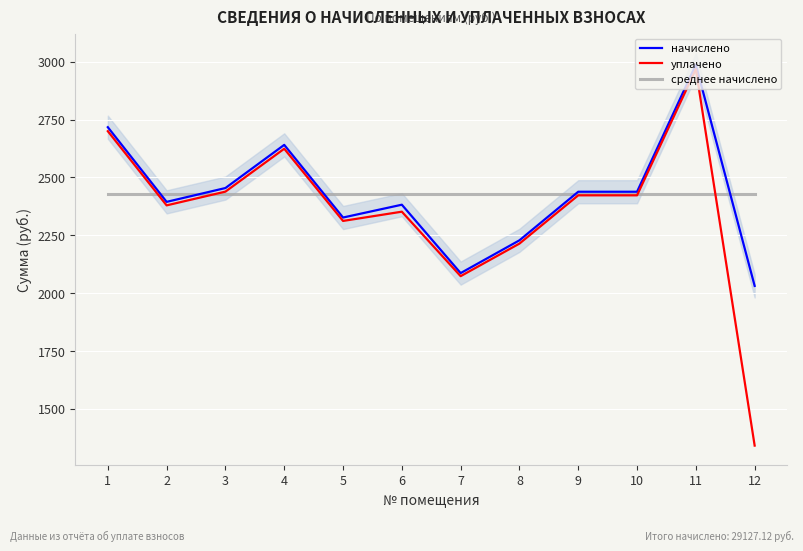

Between which two adjacent categories do среднее начислено and начислено first intersect?

1 and 2